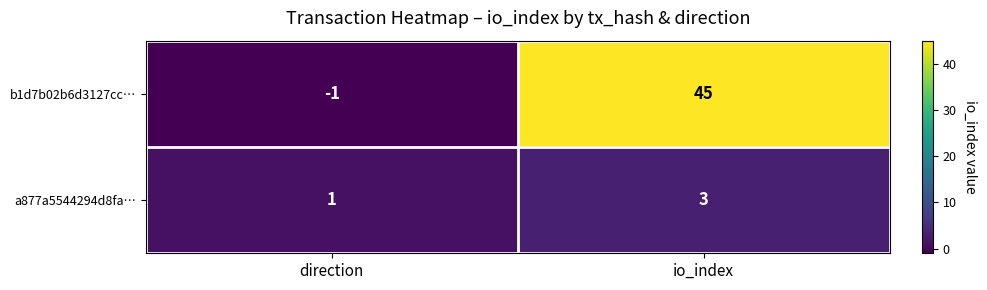

Is it true that b1d7b02b6d3127cc… equals -2 at direction?

False